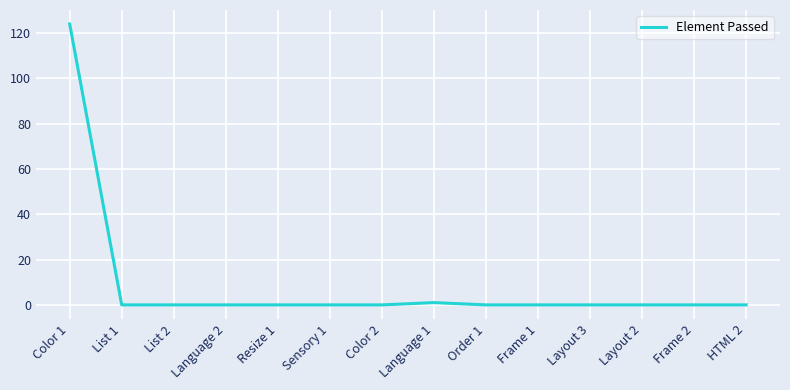

Is it true that the value at Frame 1 is 0?

True